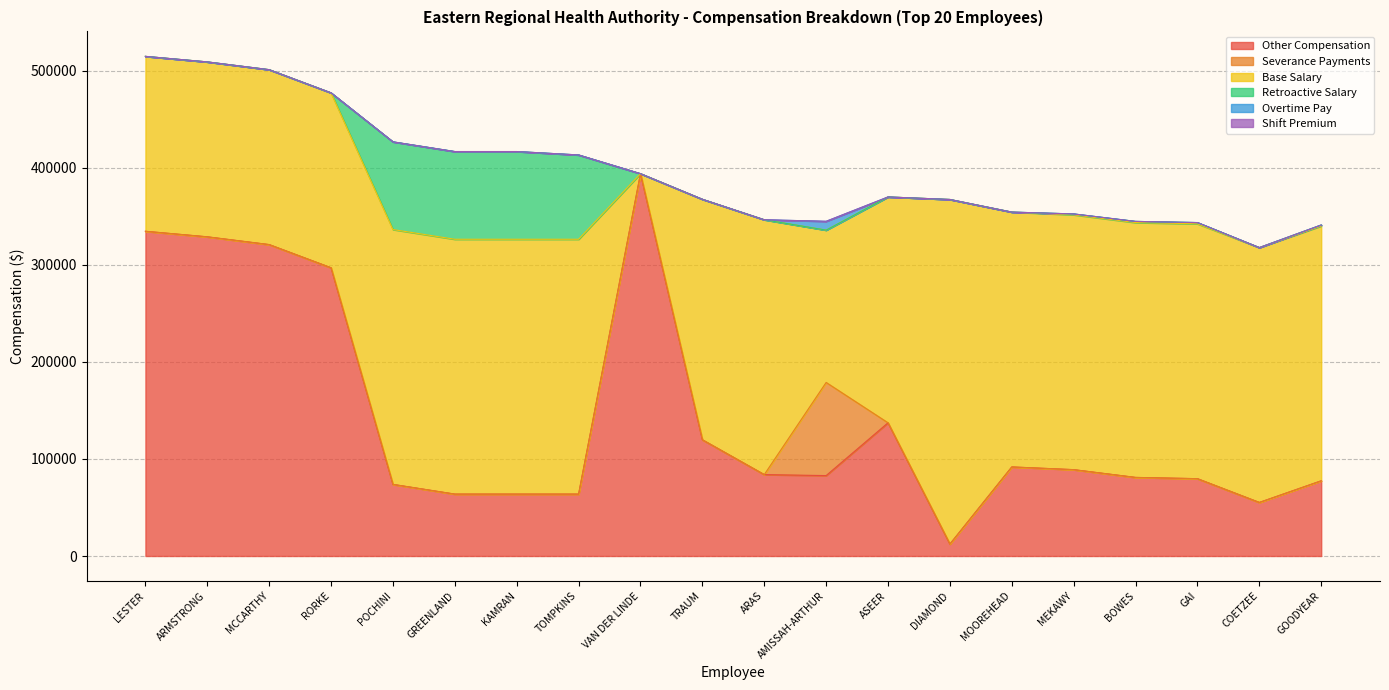

What is the label of the 5th point from the left?

POCHINI